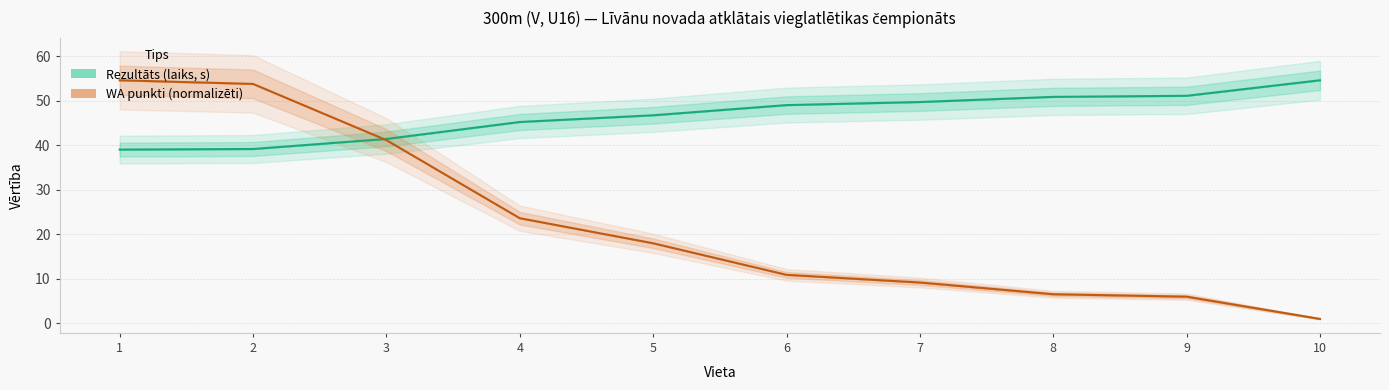

How many values in the Rezultats series are below 49?

5